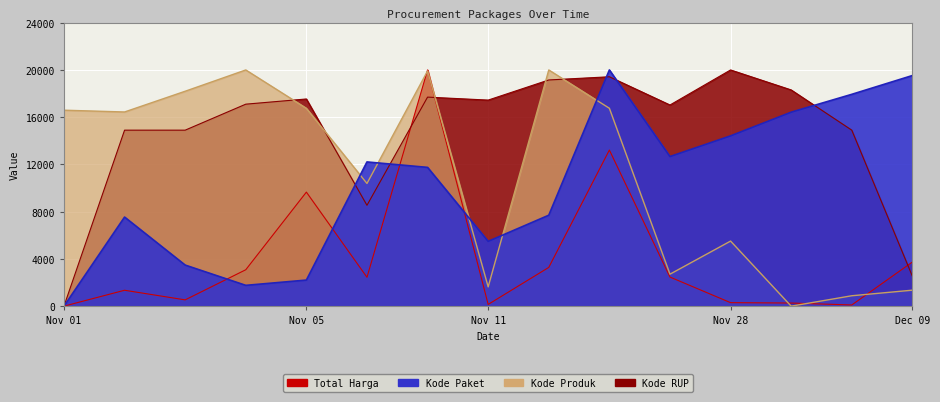

What is the value of the Kode RUP point at the 10th from the left?

19423.3